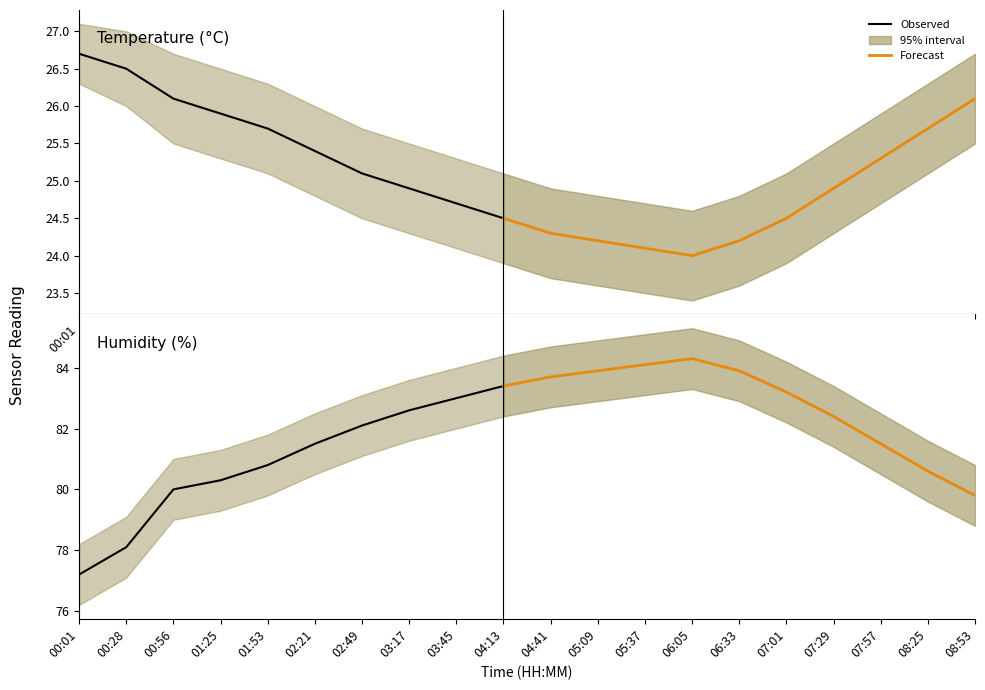

Does the chart have visible grid lines?

No